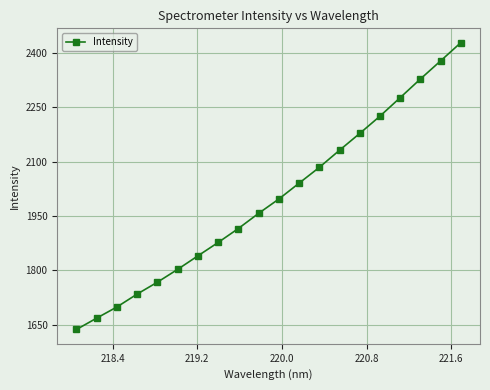

What is the average value?

1998.4